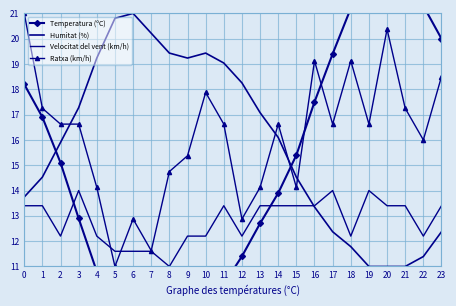

Which series changed the most between 11 and 17?

Temperatura (ºC)